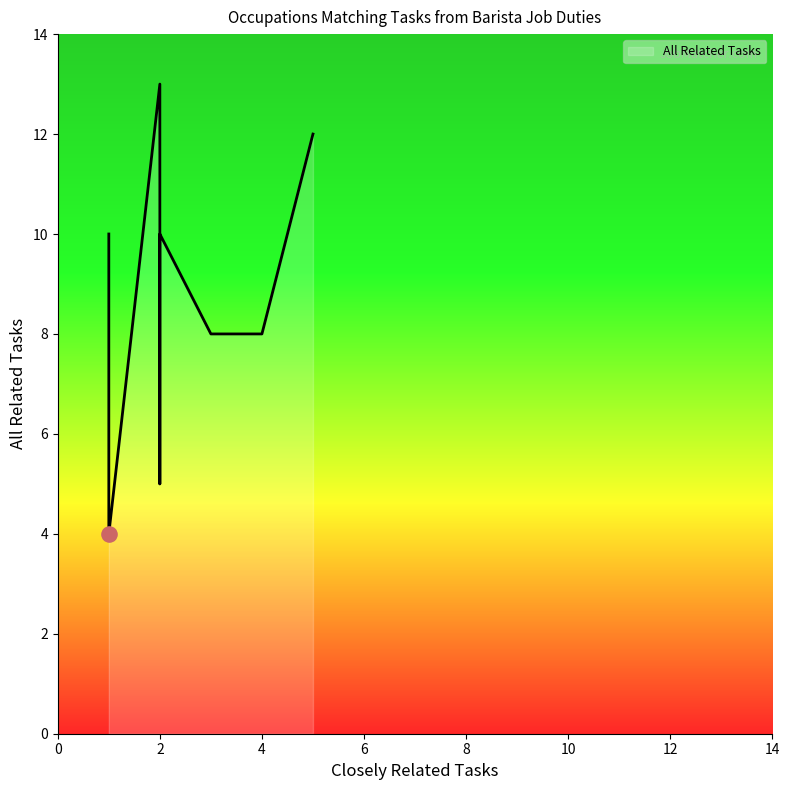

Between 2 and 4, which is larger?

4